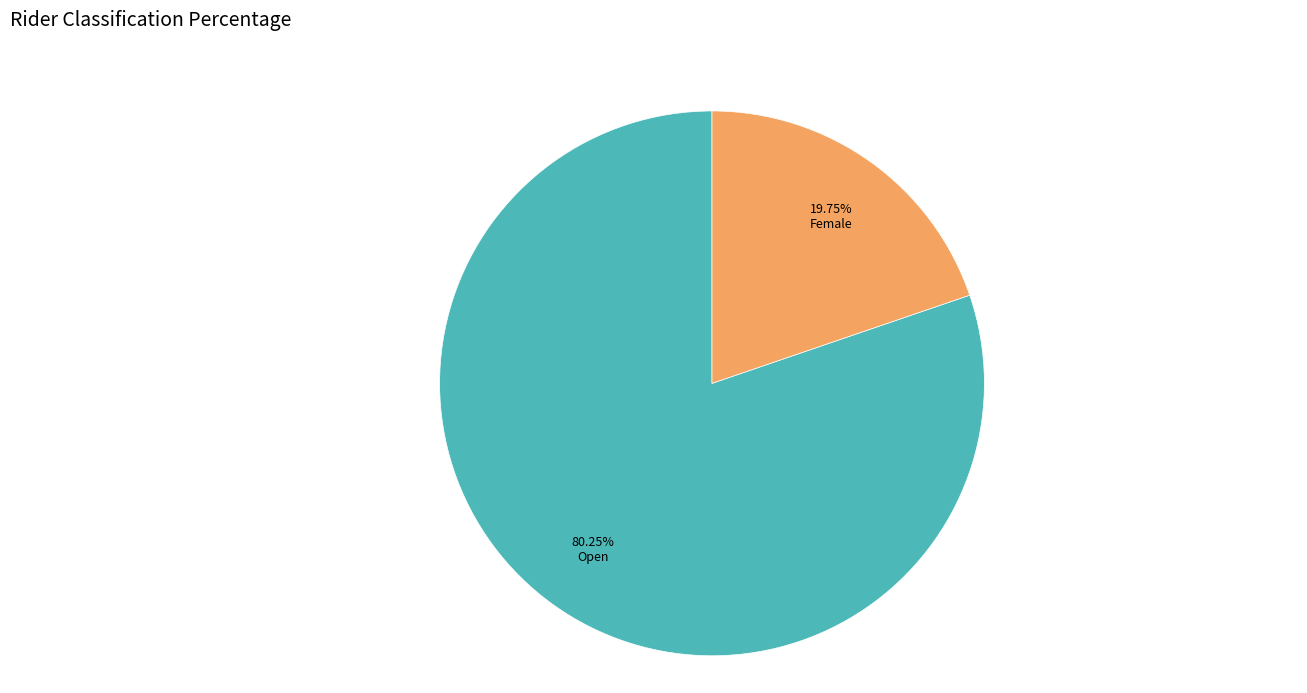

Is there a majority slice in this chart?

Yes